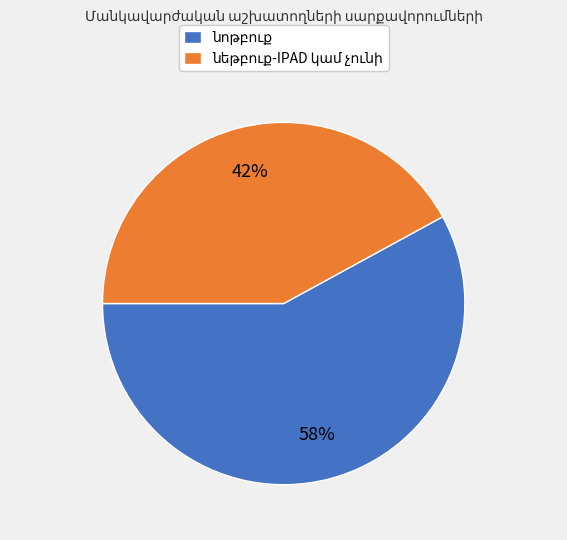

To the nearest percent, what is the difference between the largest and smallest slice percentages?

16%